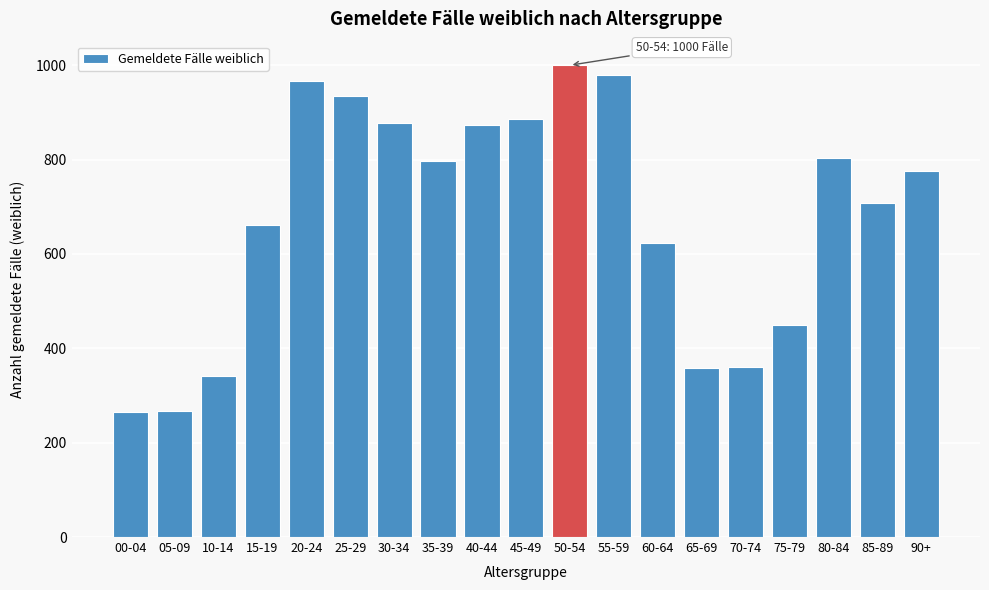

What is the maximum value shown in the chart?

1000